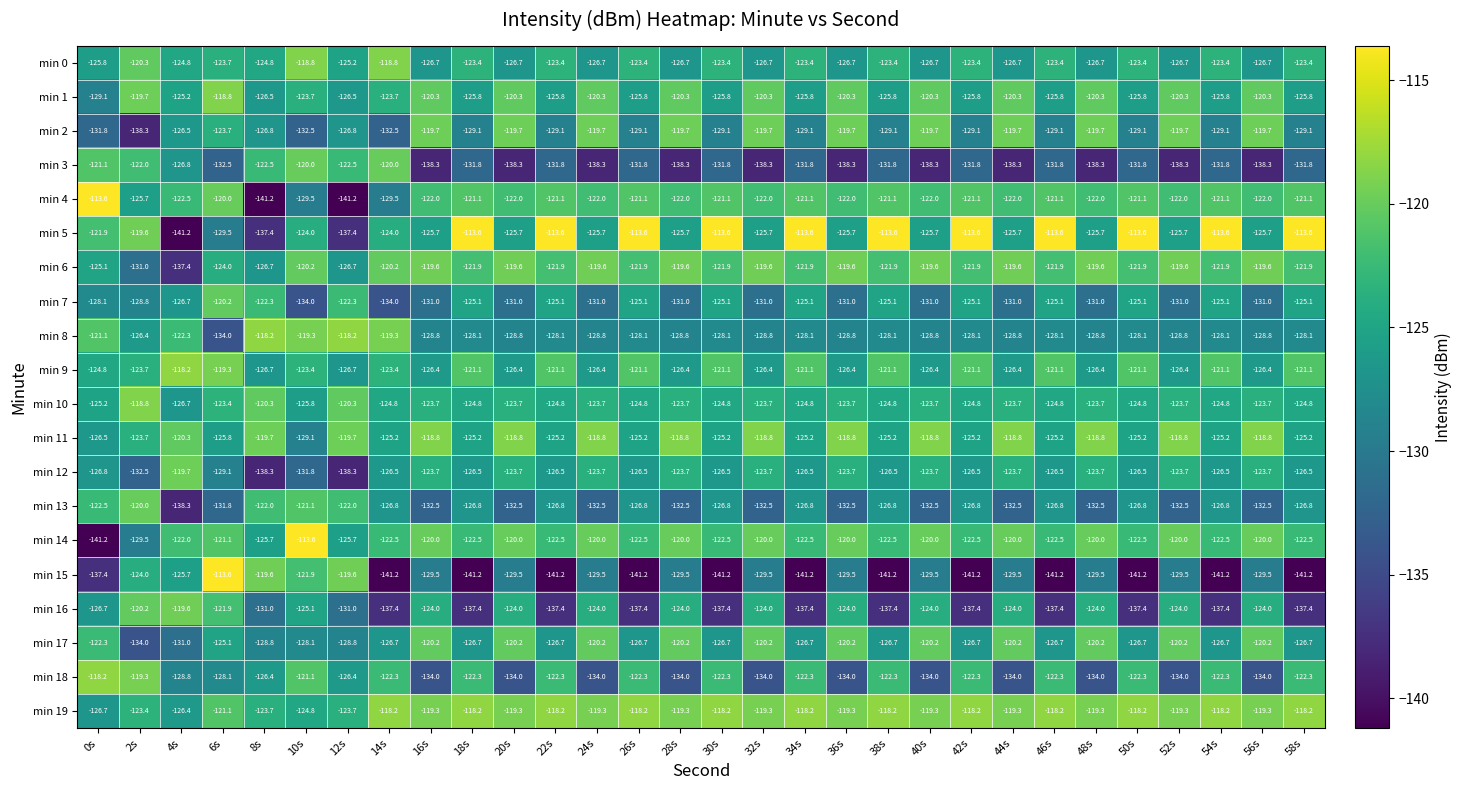

How many data points does each series have?

30